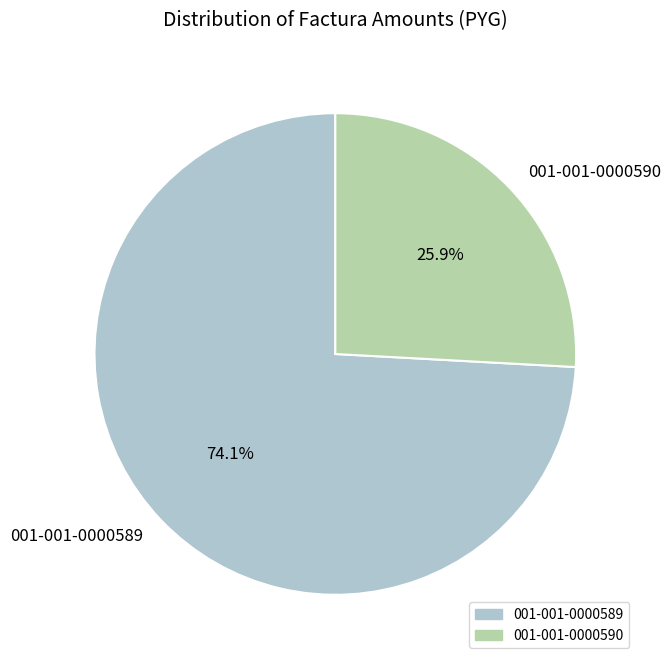

Between 001-001-0000590 and 001-001-0000589, which is larger?

001-001-0000589